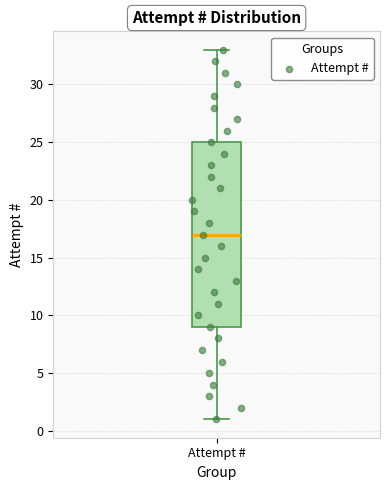

Transcribe this box plot: give where the median line is, the range the box spans, and where the two whiskers end, as read against the y-axis. The values are not printed on the chart, so give them approximately, as read against the axis.

median 17, box 9 to 25, whiskers 1 to 33